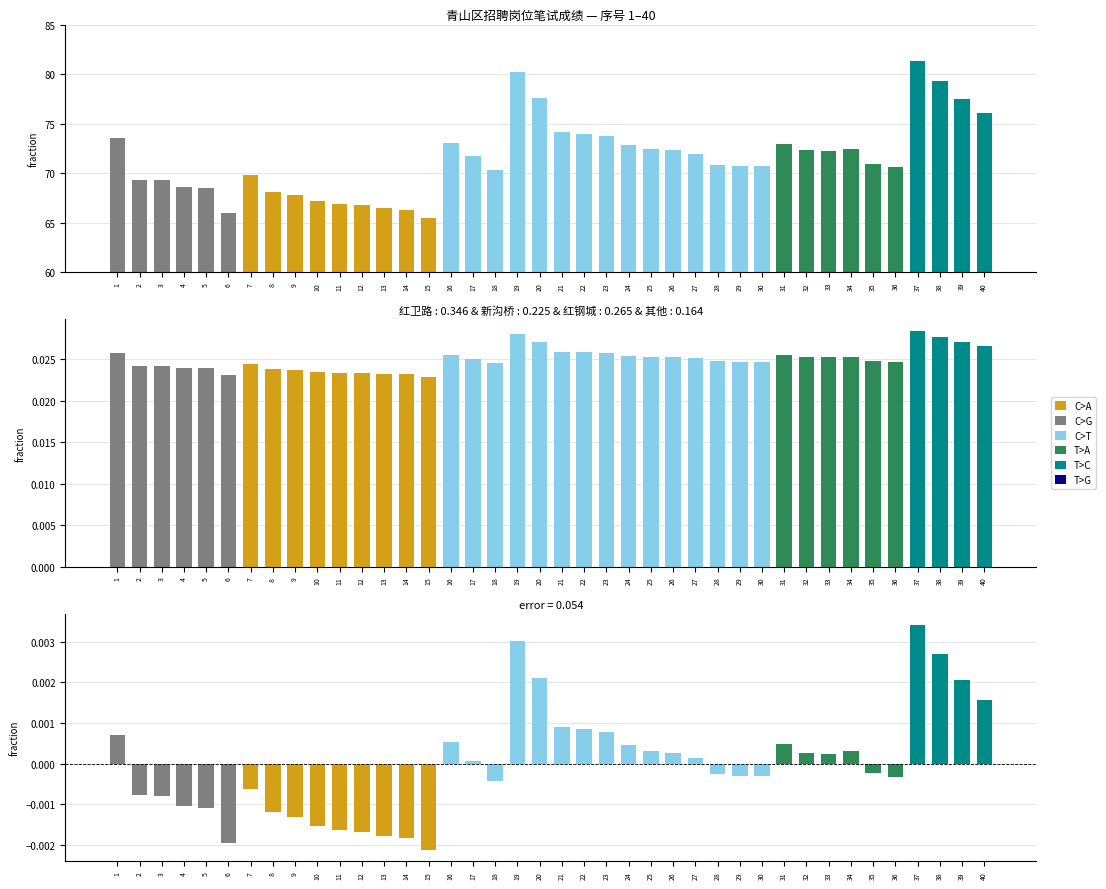

True or false: 笔试成绩(归一化) has a value of 0.0 at 11.

True